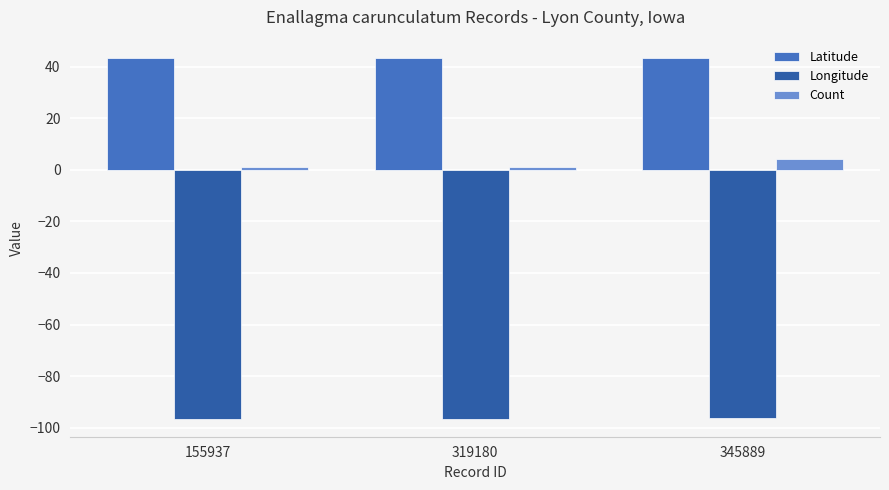

What are all the series names shown in the legend?

Latitude, Longitude, Count